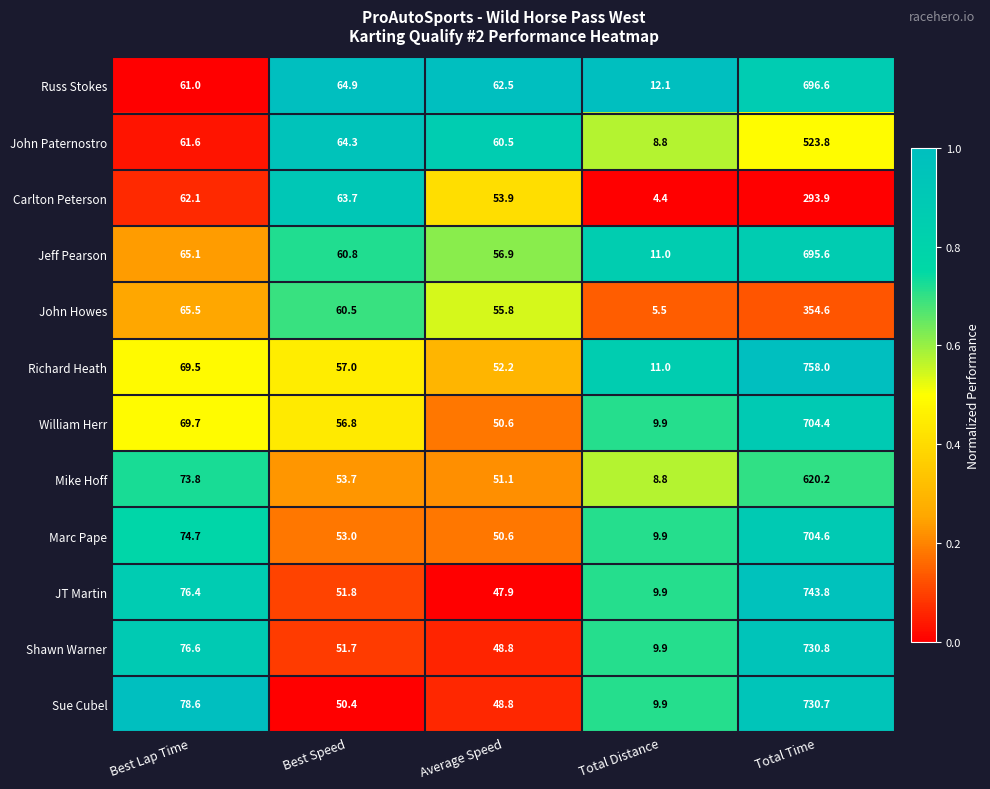

Count the number of data series in this chart.

12